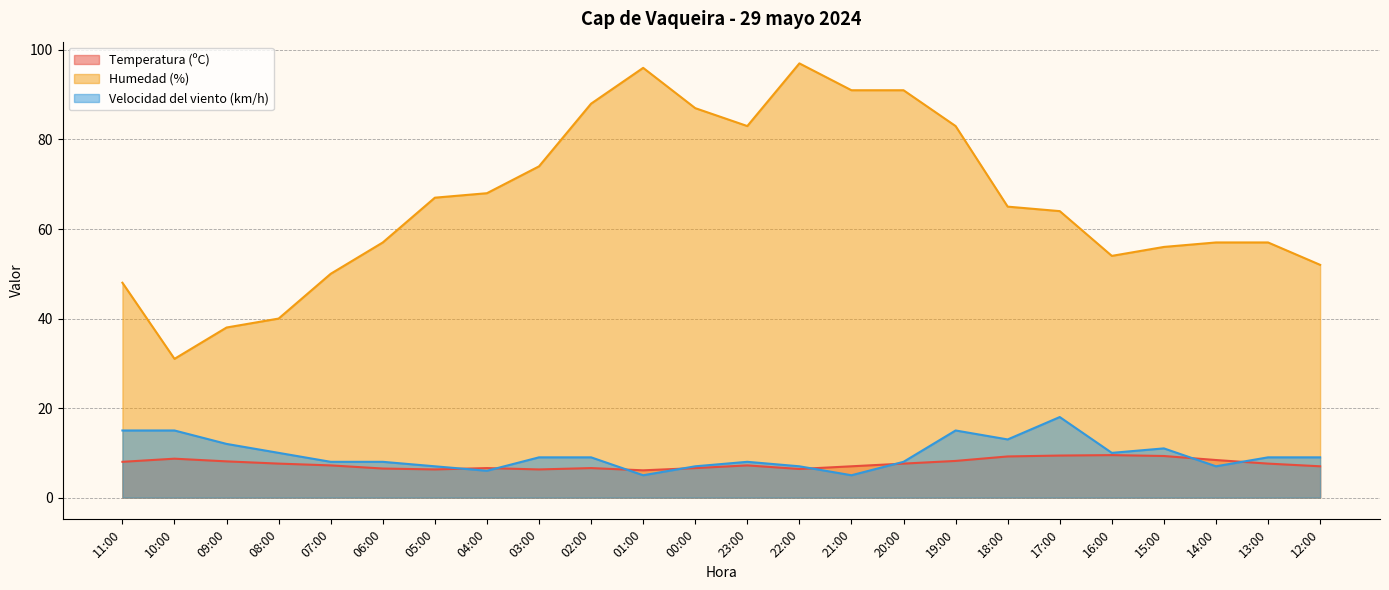

What are all the series names shown in the legend?

Temperatura (ºC), Humedad (%), Velocidad del viento (km/h)